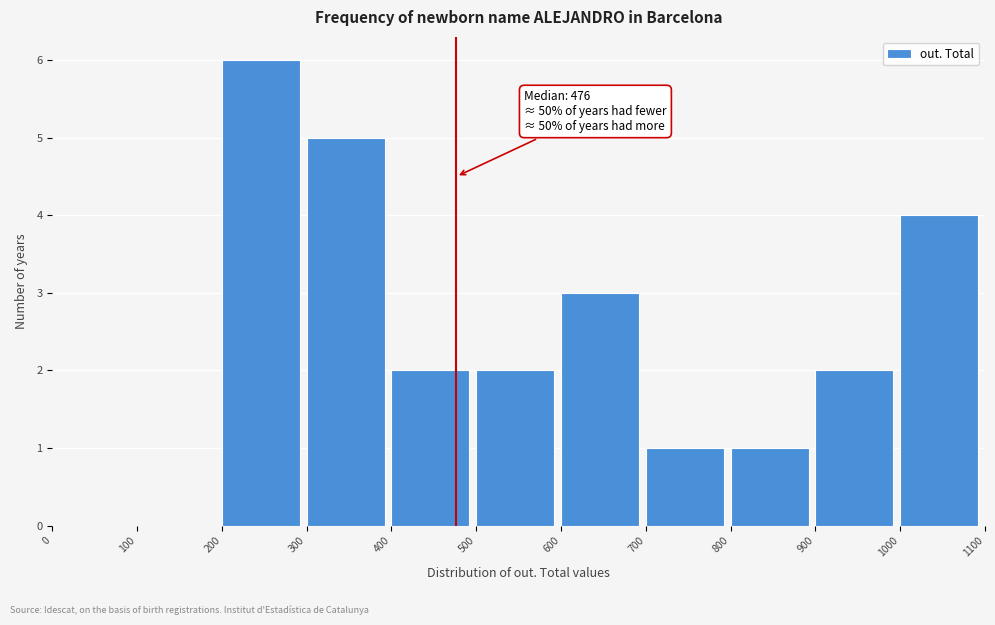

Which range on the x-axis has the tallest bar?

200 to 300